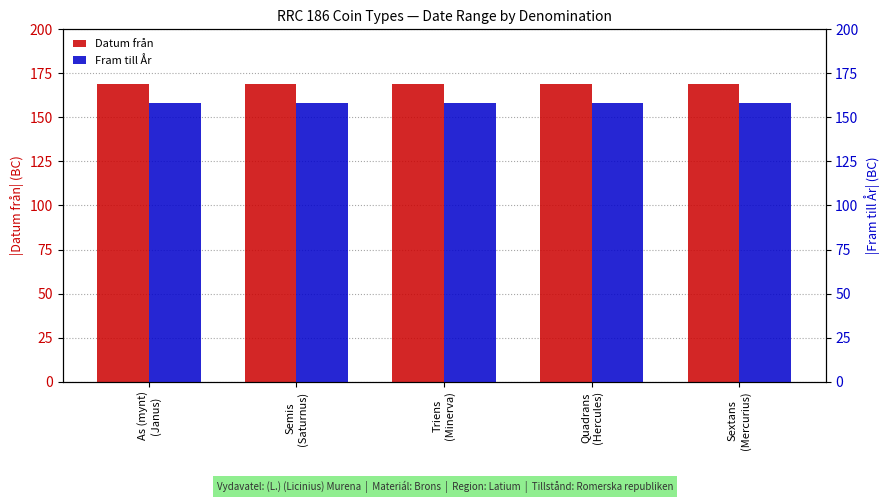

What is the highest value of the Datum från series?

169